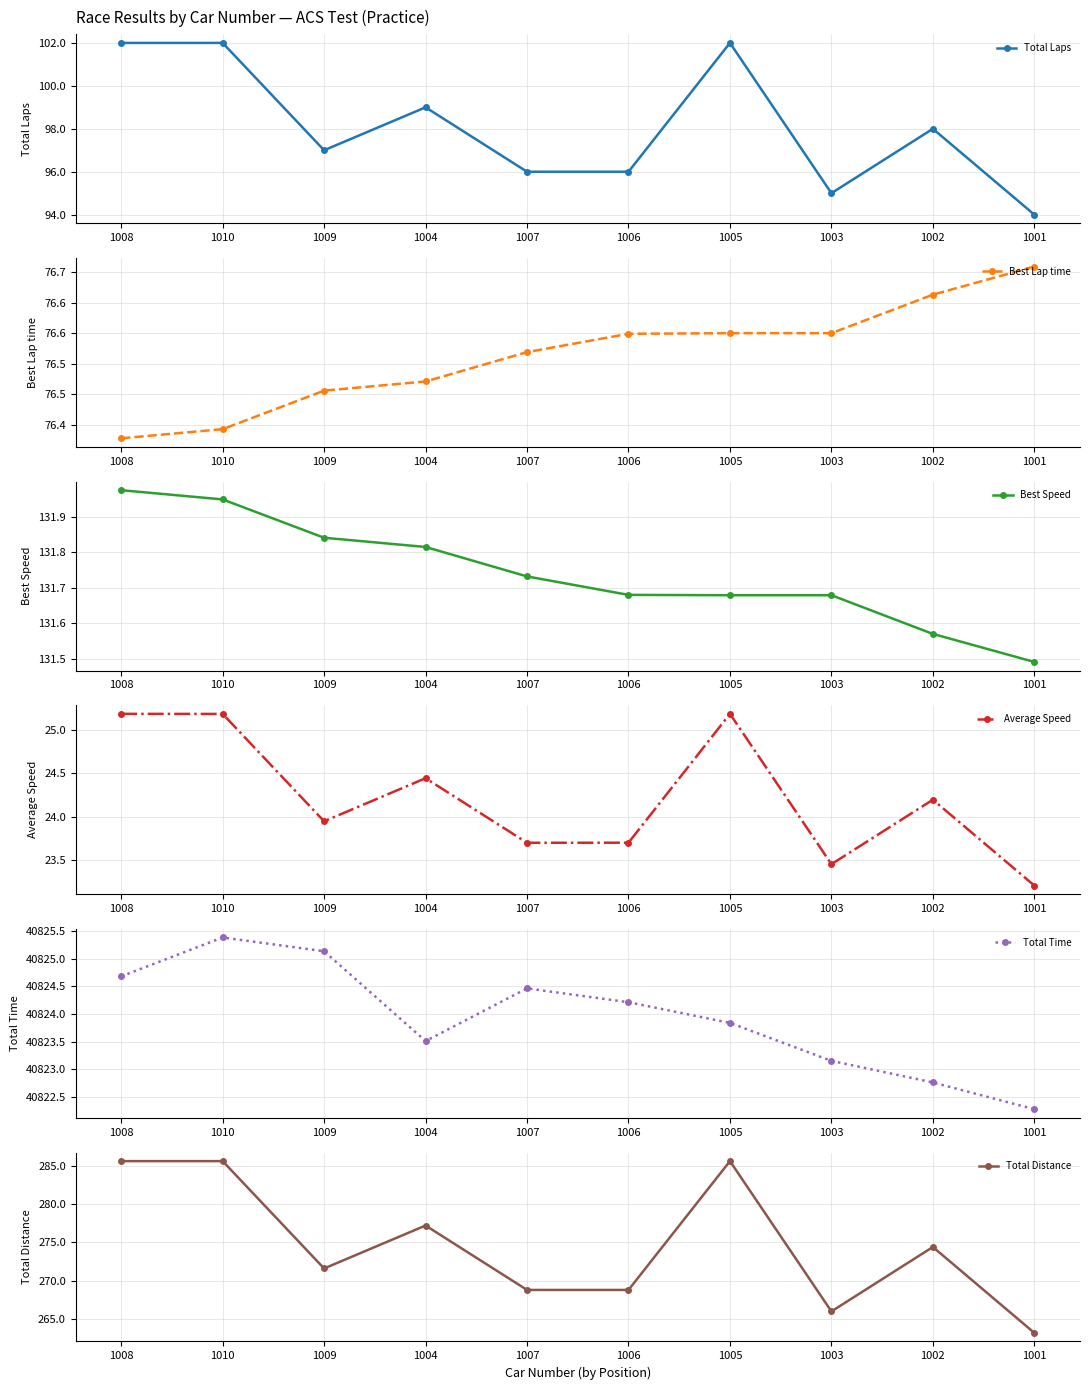

True or false: Total Time has more than 1 points higher than both neighbors.

True